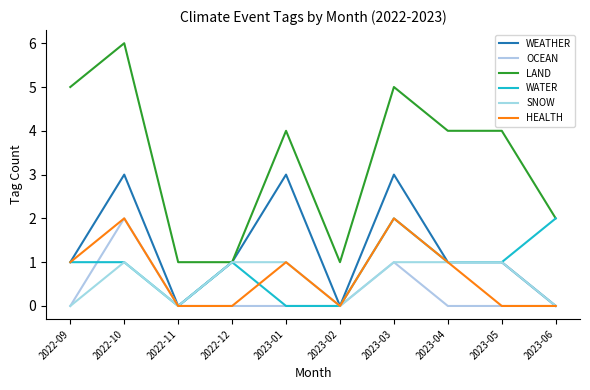

How many lines are shown in the chart?

6